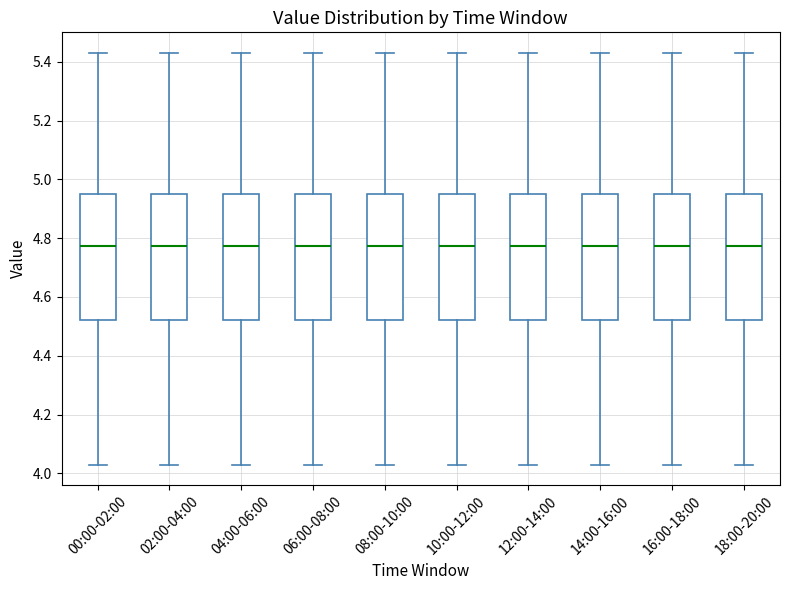

Where is the lower edge of the box for 12:00-14:00 on the y-axis? The values are not printed on the chart, so give them approximately, as read against the axis.

4.52